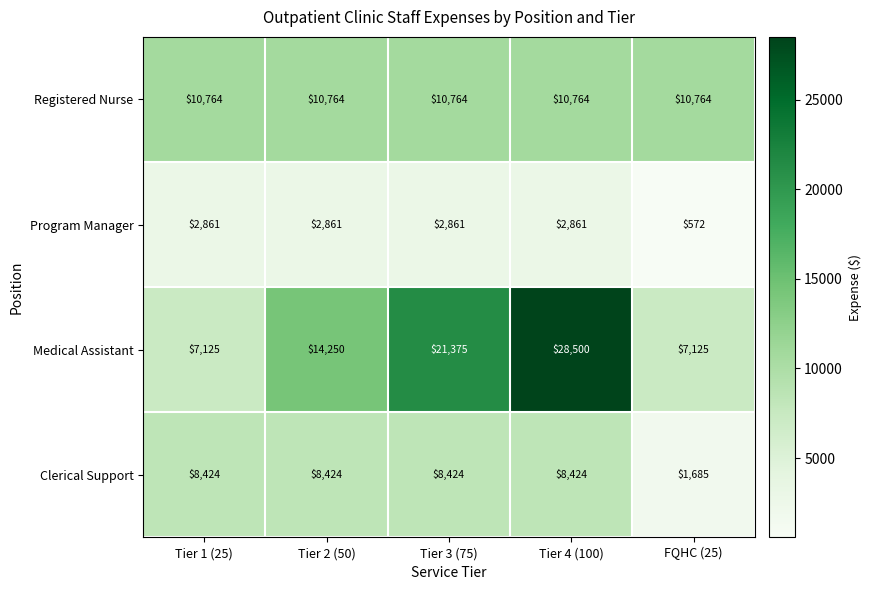

What is the average value of the Program Manager series?

2403